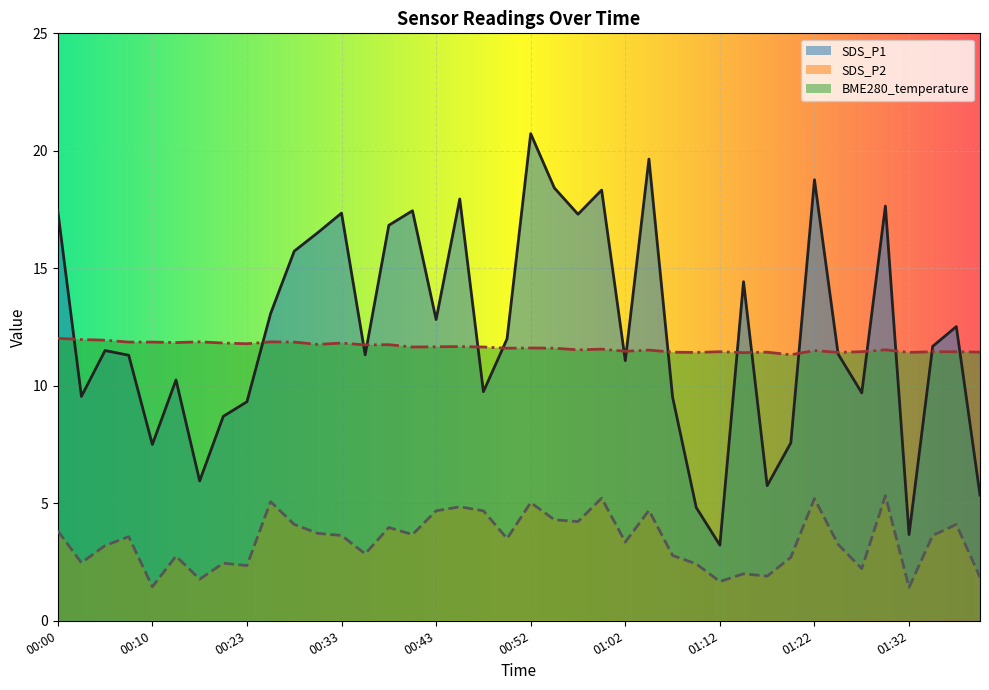

Is the value of SDS_P2 at 00:08 greater than the value of BME280_temperature at 00:28?

No